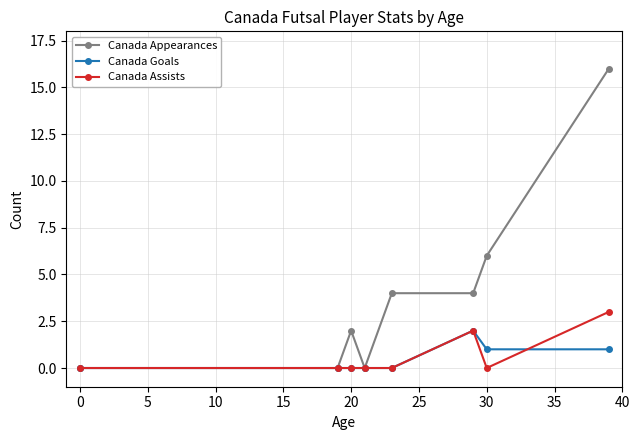

What is the difference between the second highest and second lowest values in the Canada Assists series?

2